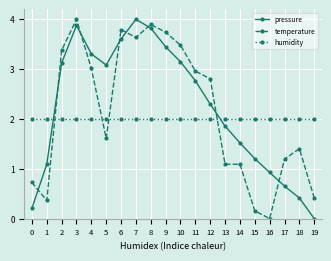

True or false: temperature and humidity cross at least once.

True